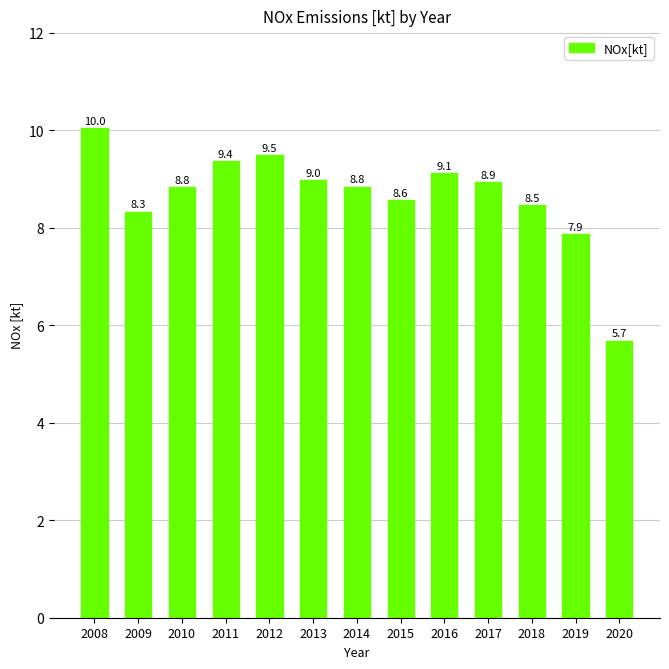

What is the maximum value shown in the chart?

10.0